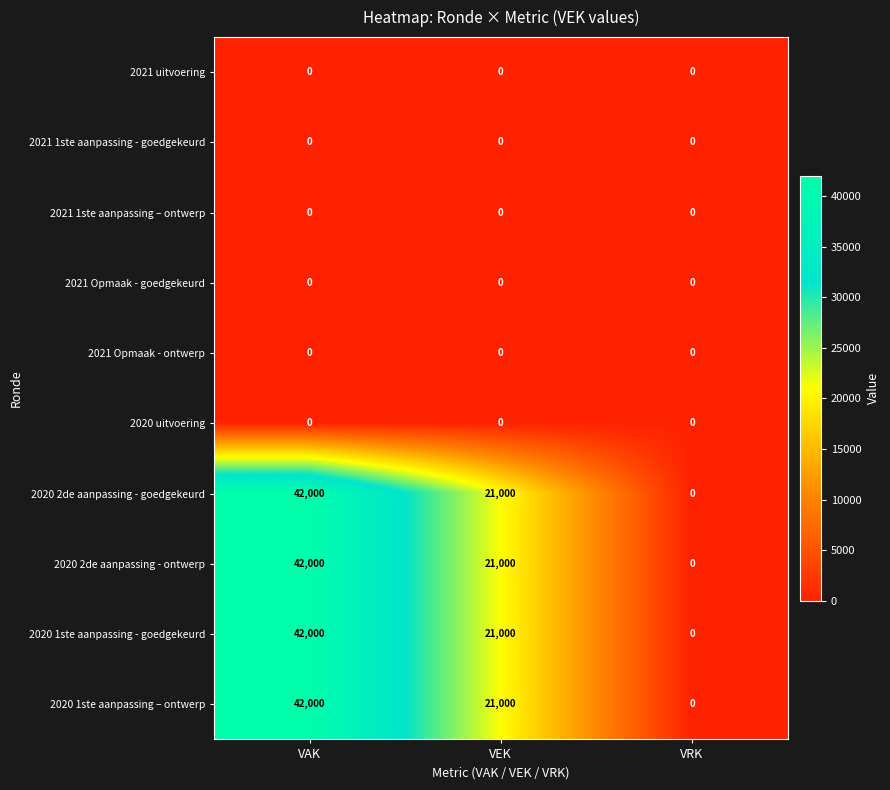

At which category does the chart reach its peak across all series?

VAK